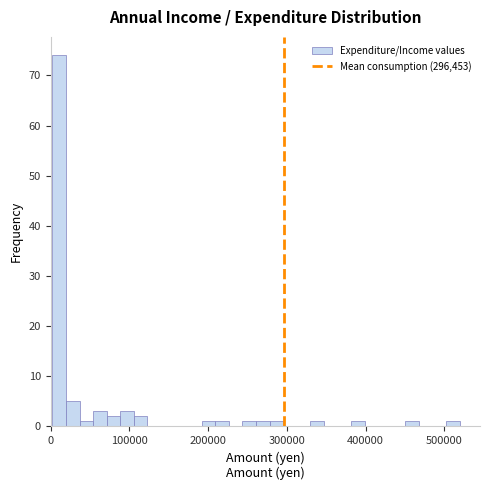

Around what value on the x-axis is the tallest bar? Give the approximate position of its centre, as read against the axis.

10000